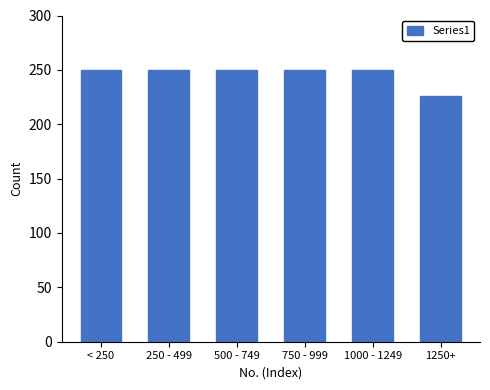

Reading left to right, extract all data points from this chart.

< 250=250	250 - 499=250	500 - 749=250	750 - 999=250	1000 - 1249=250	1250+=226